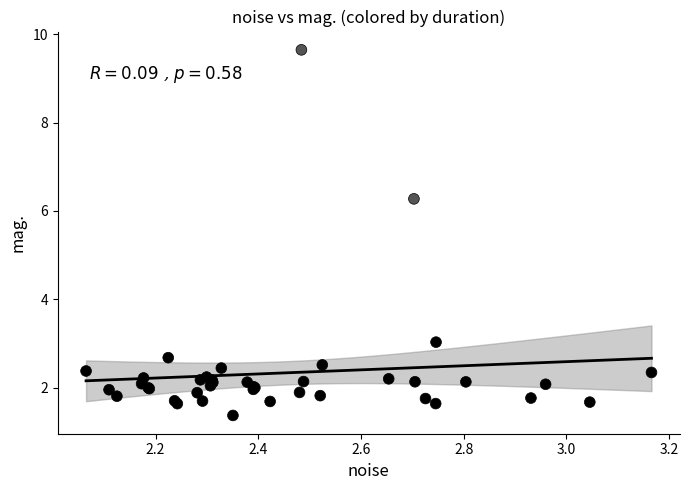

What Y value in the scatter plot is closest to 5?

6.3